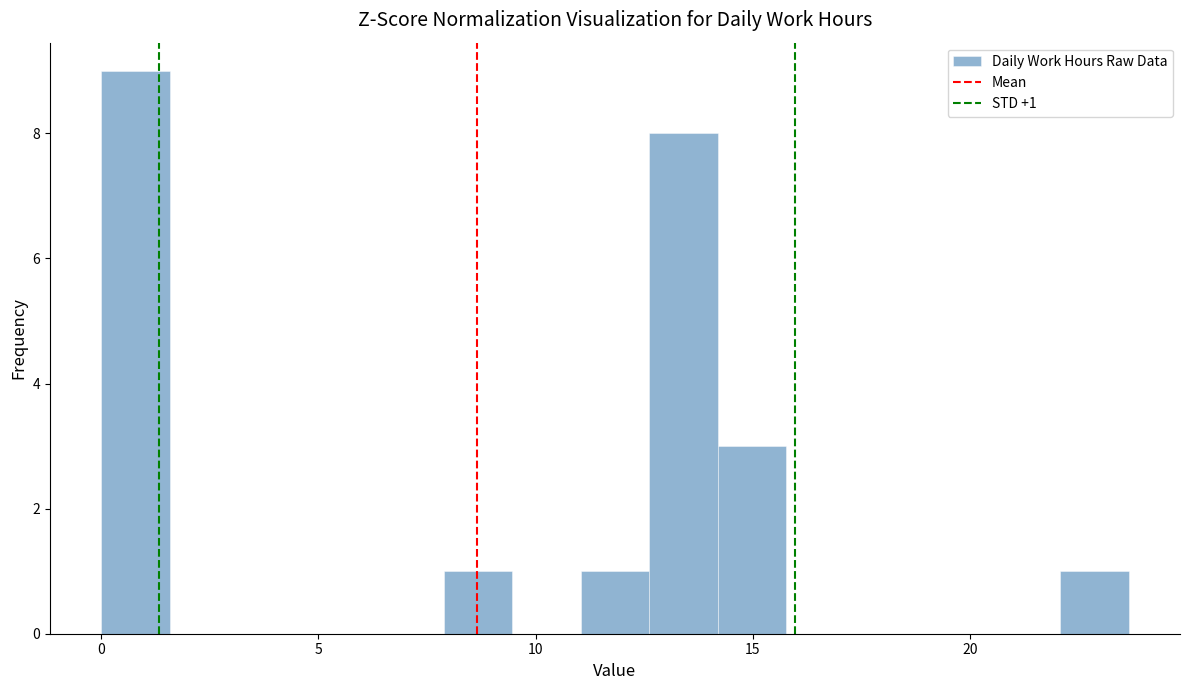

Read against the x-axis, roughly where is the centre of the tallest bar?

1.0